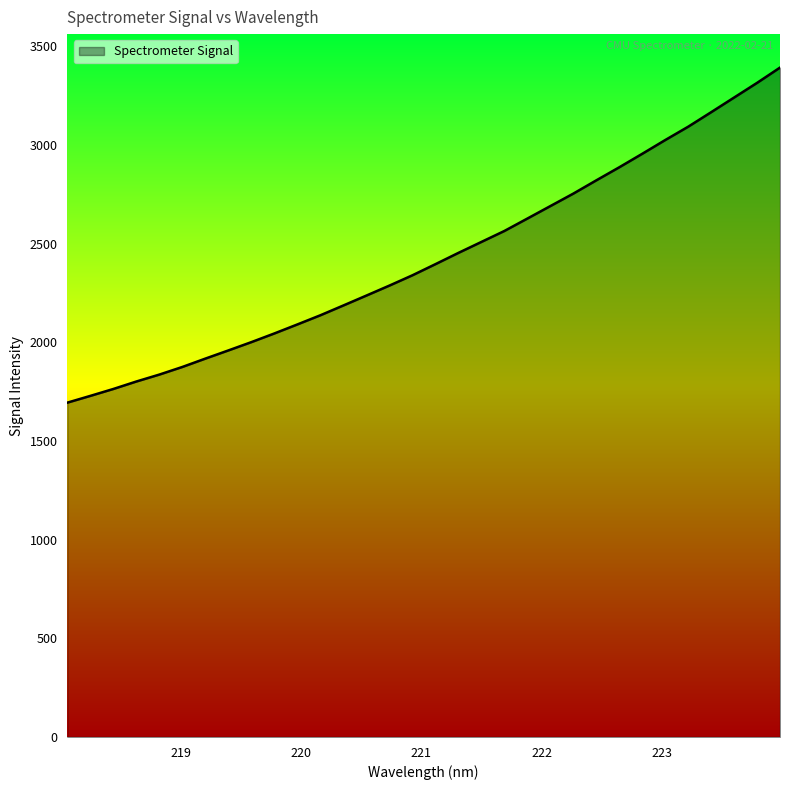

What is the maximum value shown in the chart?

3393.0